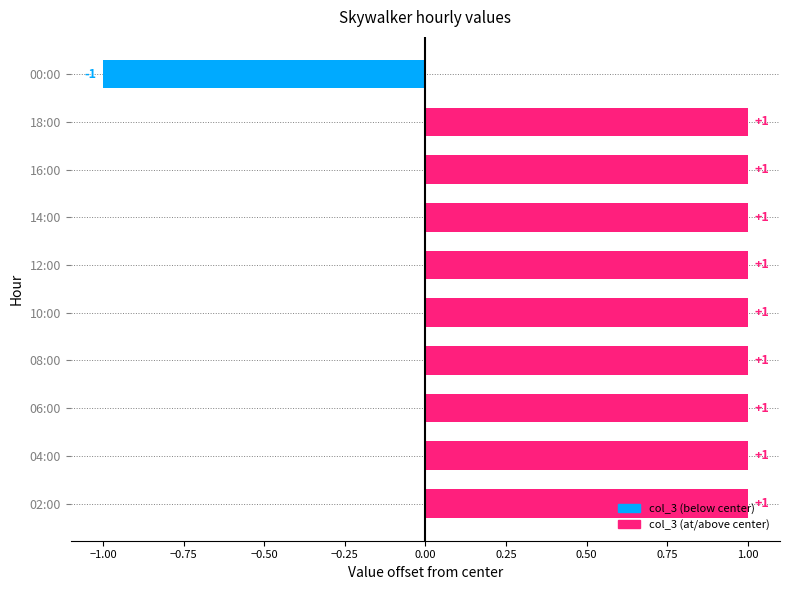

What is the sum of all values?

8